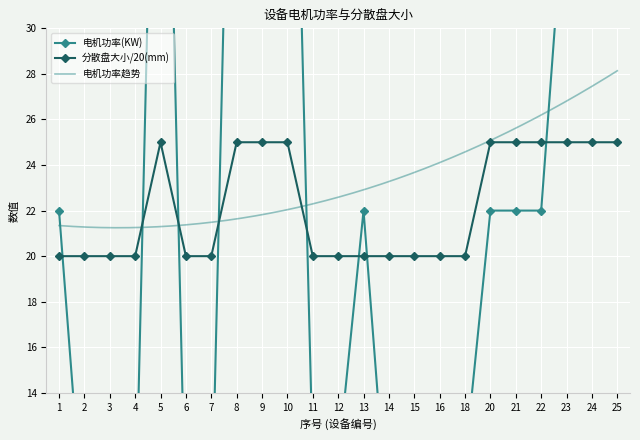

Which series has the largest total across all categories?

电机功率(KW)